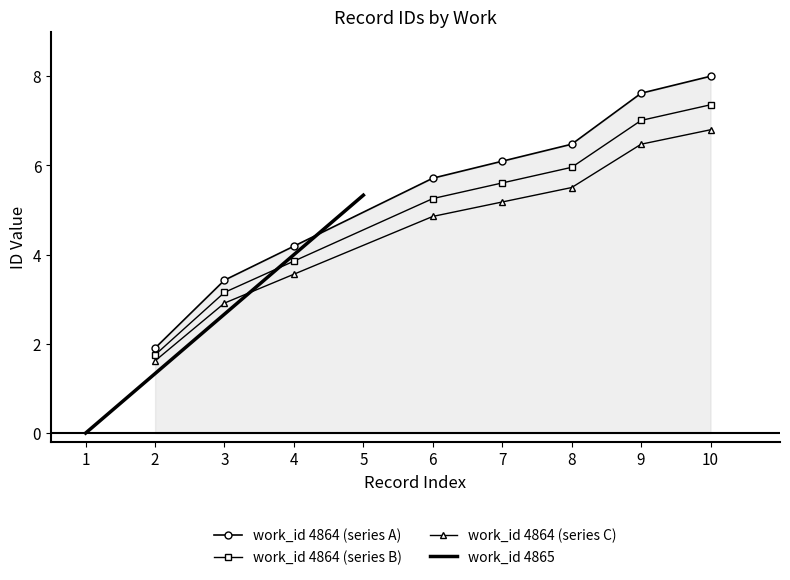

At which label is work_id 4864 (series A) closest to 4?

4